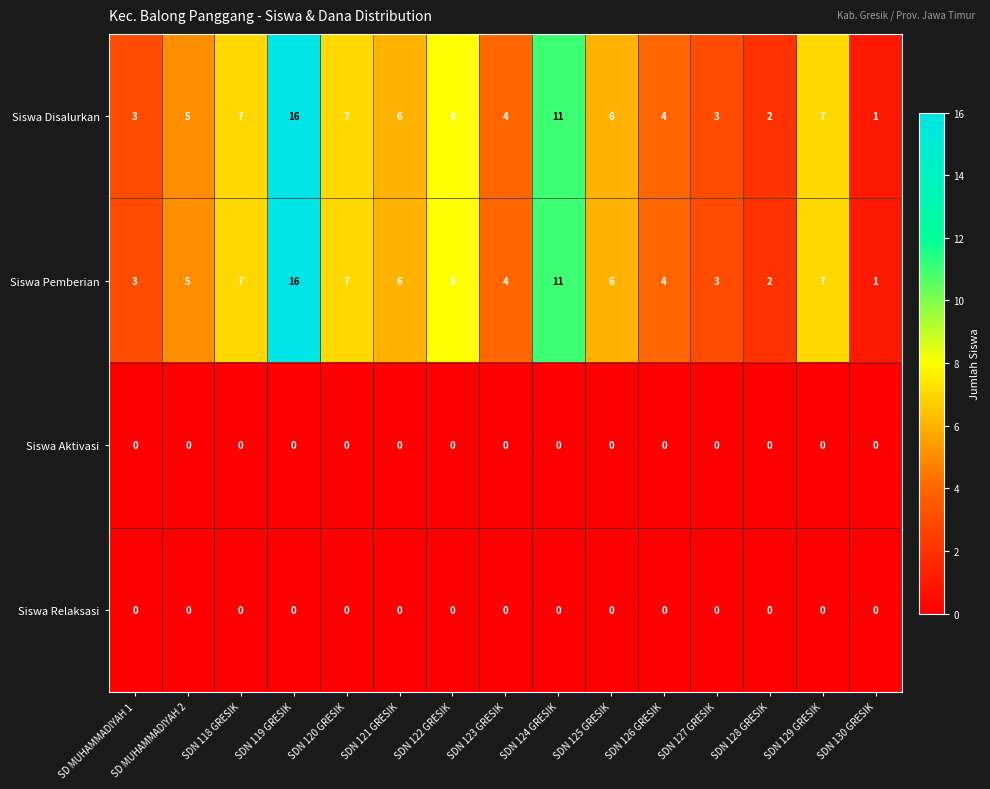

What is the difference between the maximum and minimum values in the Siswa Disalurkan series?

15